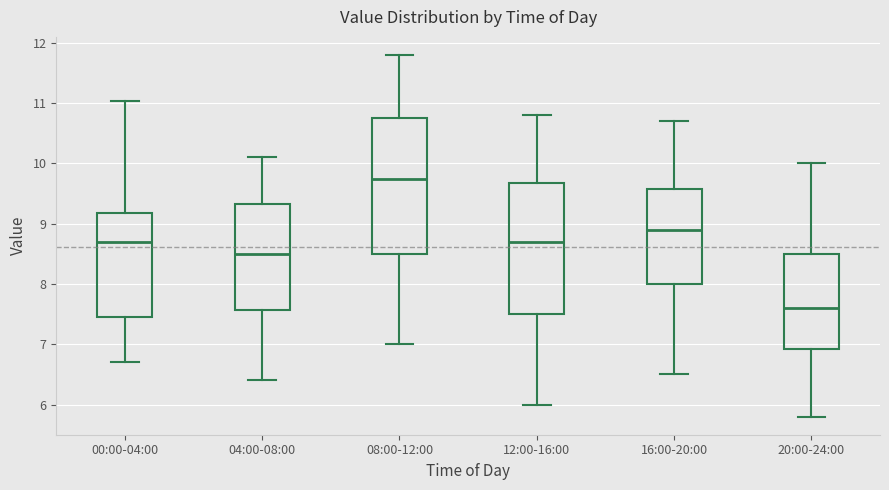

Which box has the lowest median line?

20:00-24:00